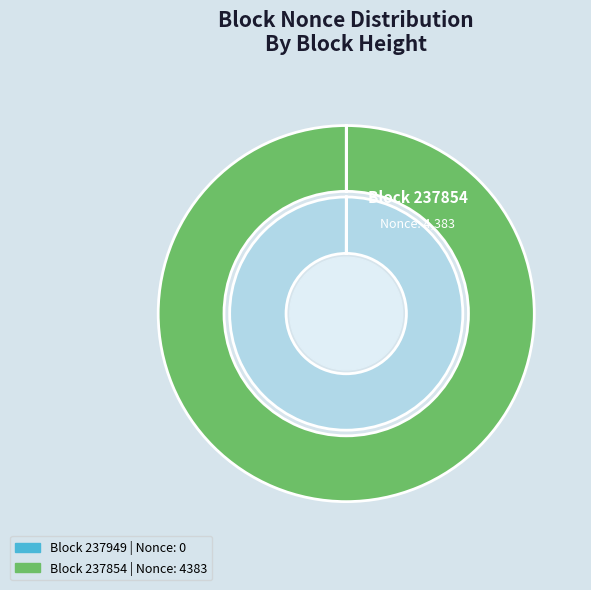

Does 237854 account for over 50% of the chart?

Yes